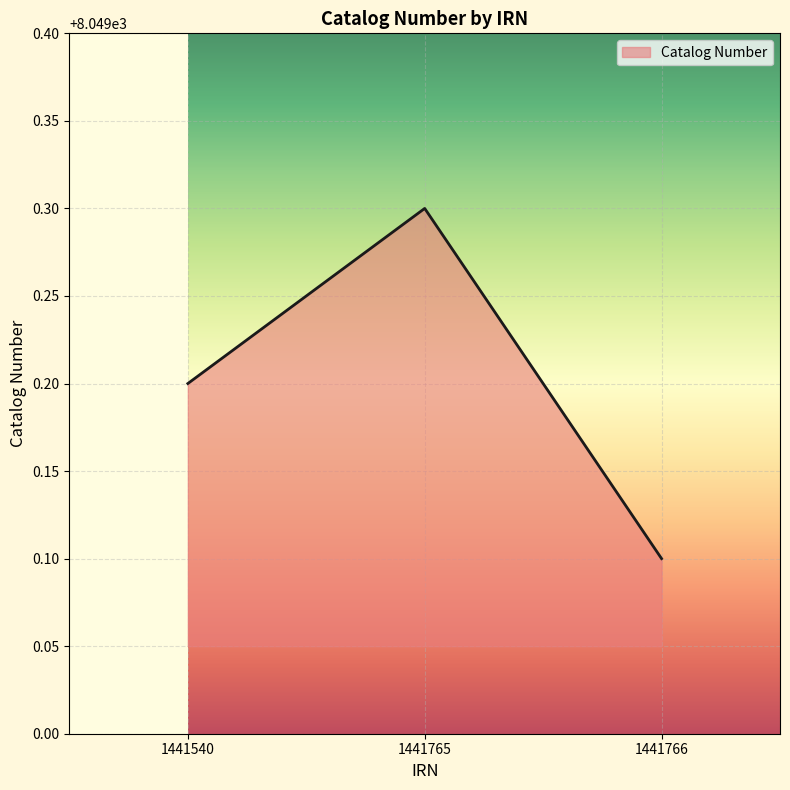

What is the difference between the maximum and second lowest values?

0.1